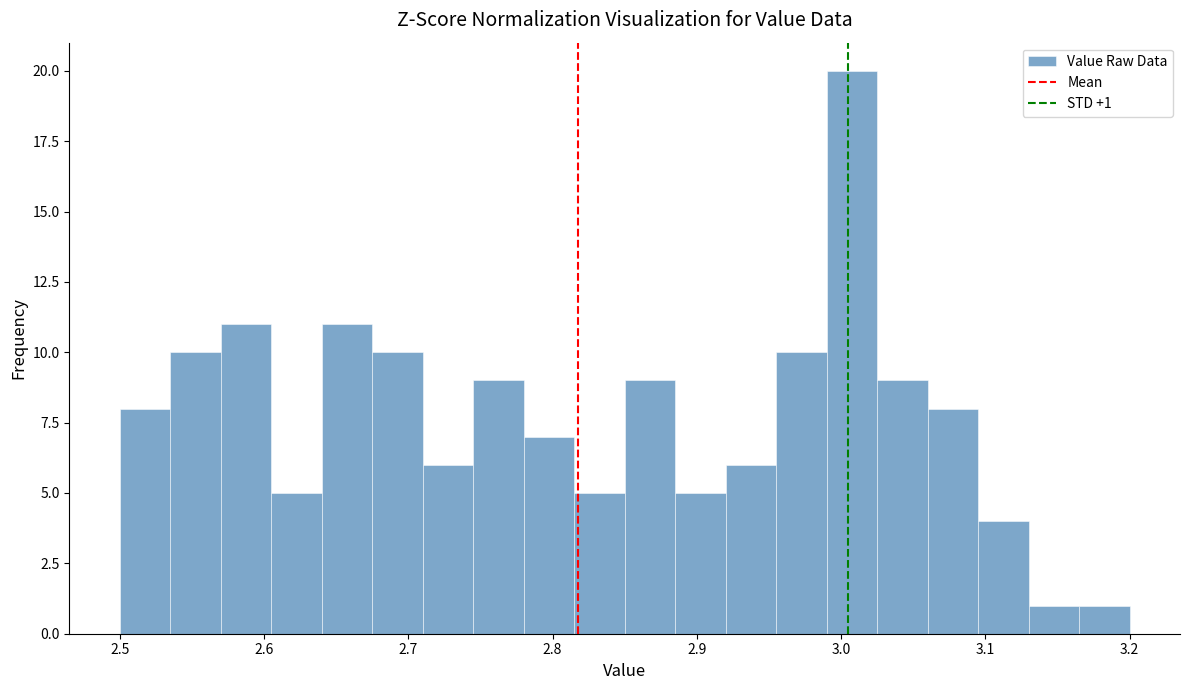

Around what value on the x-axis is the tallest bar? Give the approximate position of its centre, as read against the axis.

3.01